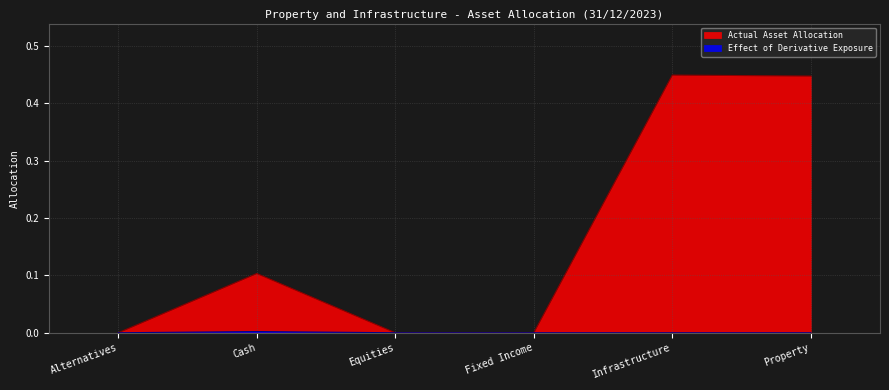

Rank the categories by Actual Asset Allocation value from highest to lowest.

Infrastructure, Property, Cash, Alternatives, Equities, Fixed Income